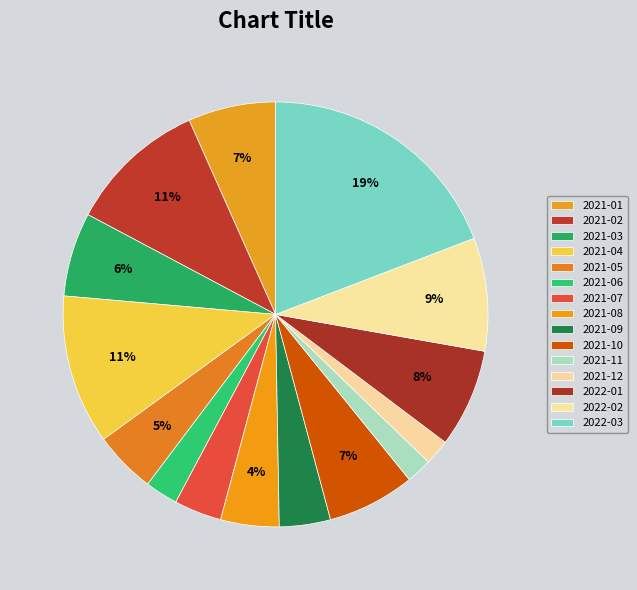

How many slices are in this pie chart?

15